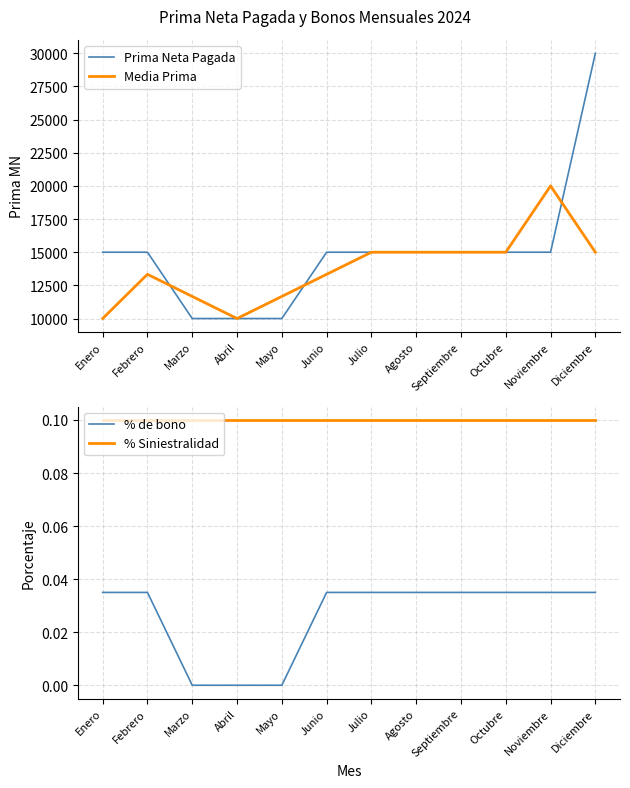

What is the highest value of the Media Prima series?

20000.0